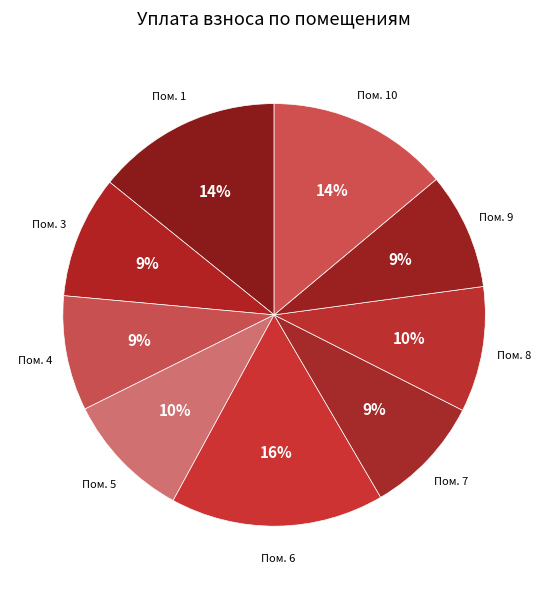

Which has a higher value, Пом. 10 or Пом. 9?

Пом. 10